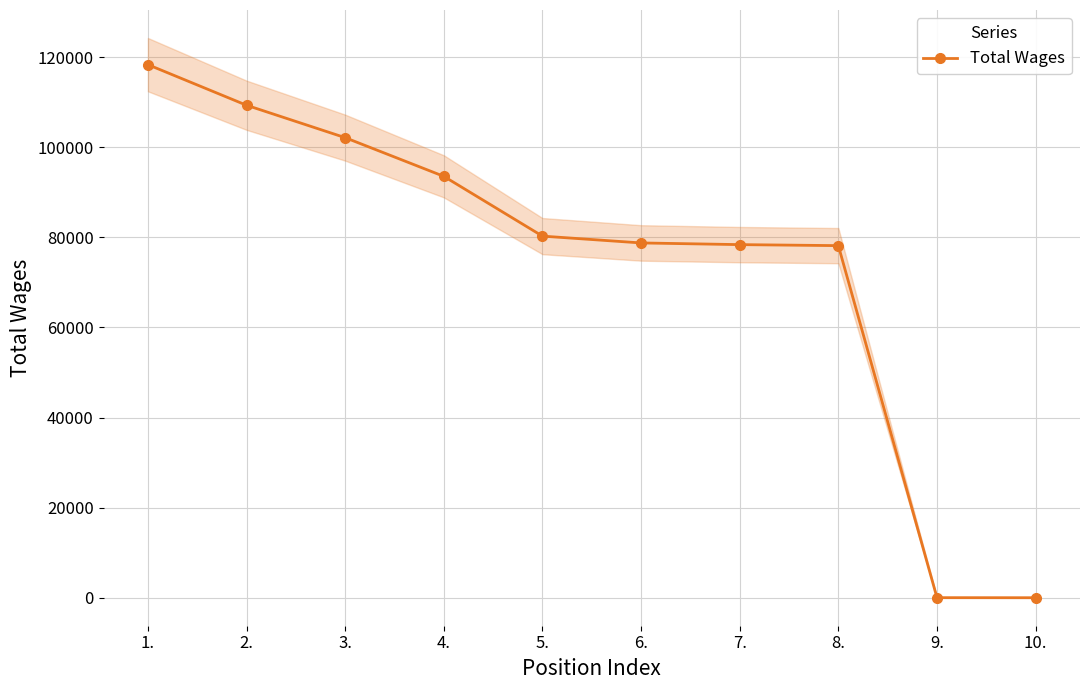

What is the maximum value shown in the chart?

118334